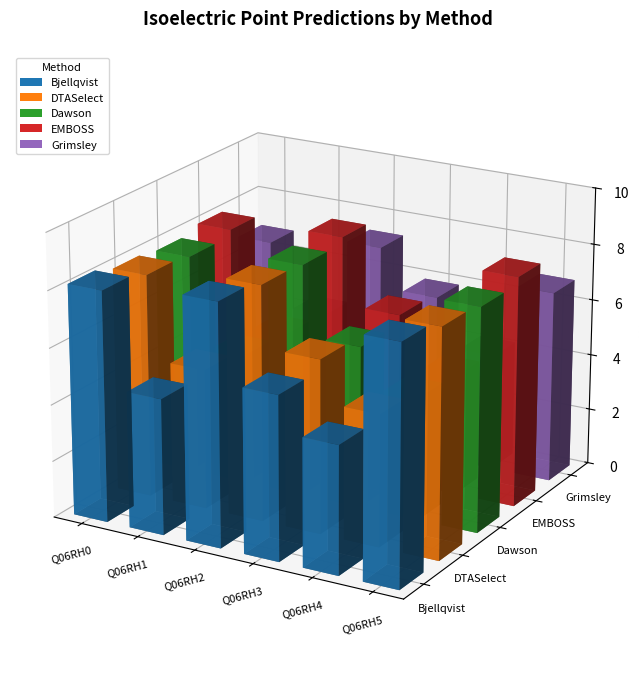

What is the difference between the maximum and second lowest values in the Grimsley series?

2.9